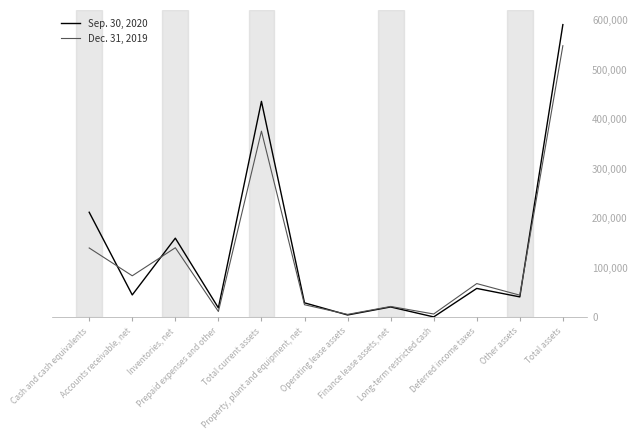

At which category does Dec. 31, 2019 reach its first local valley?

Accounts receivable, net